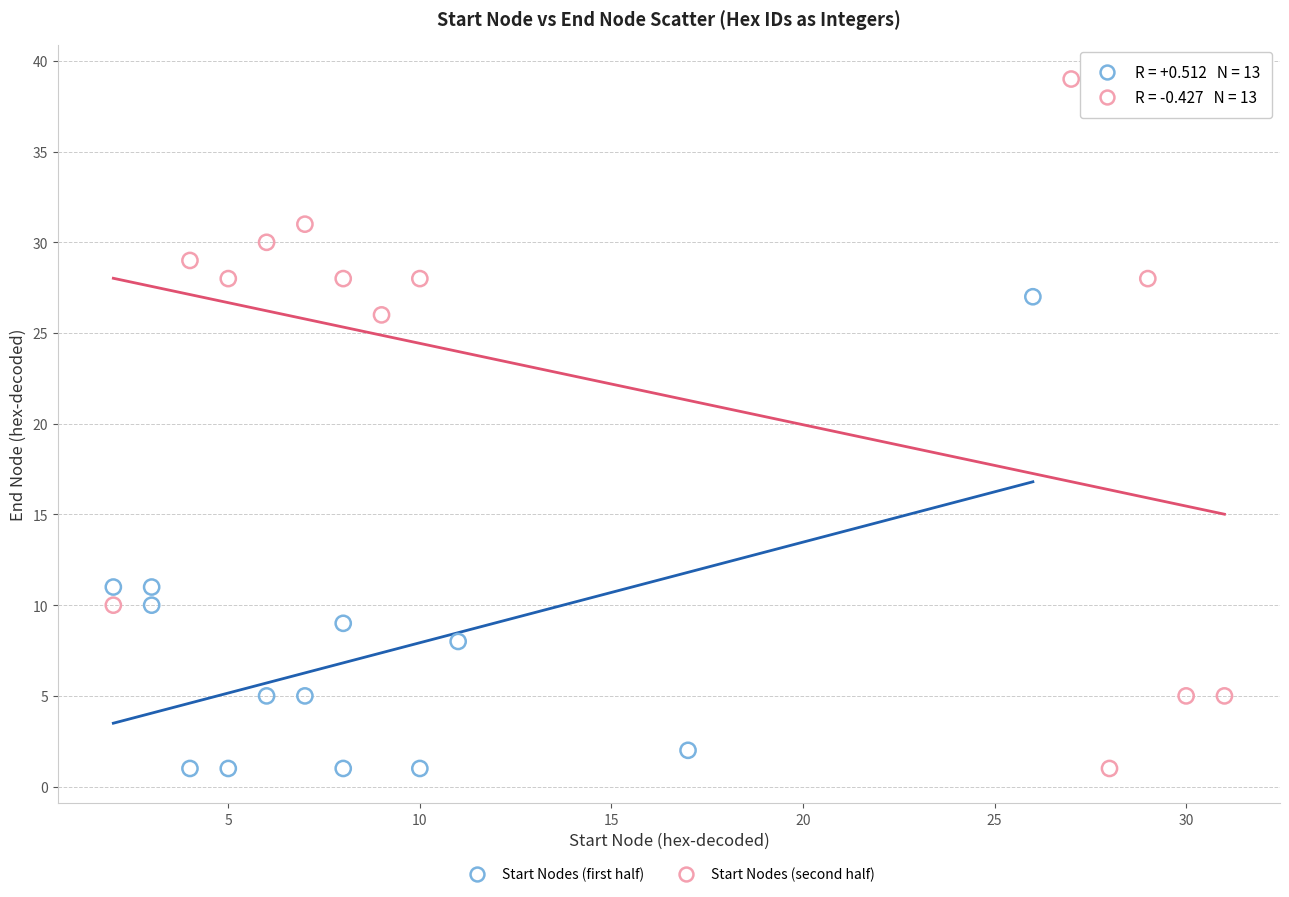

Which series has the widest spread of Y values?

Start Nodes (second half)